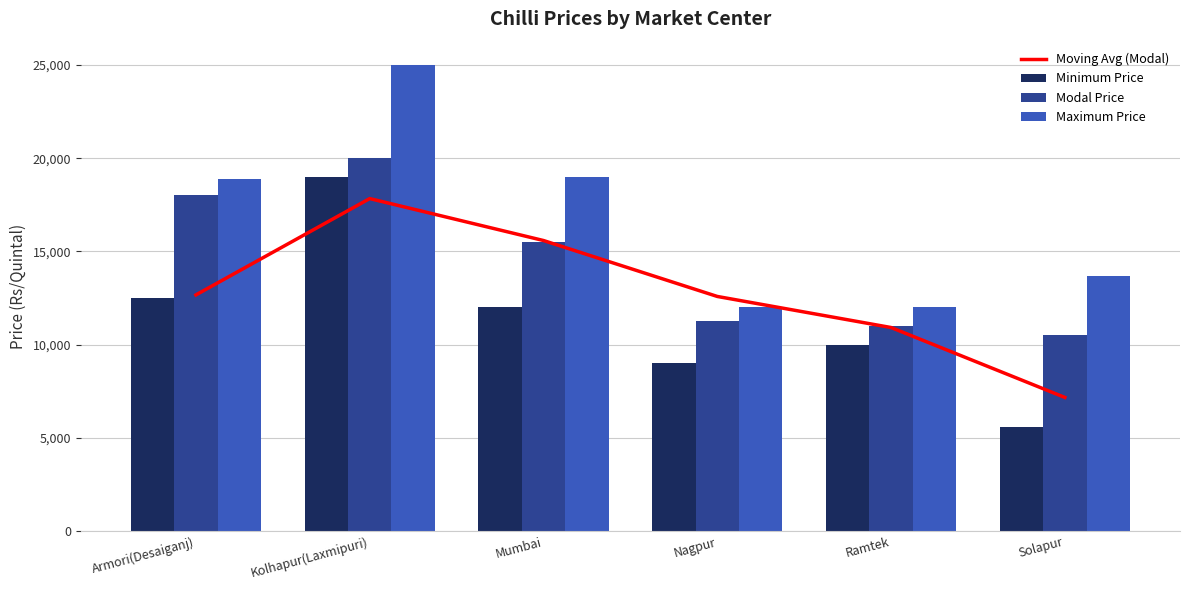

Which series has the largest total across all categories?

Maximum Price